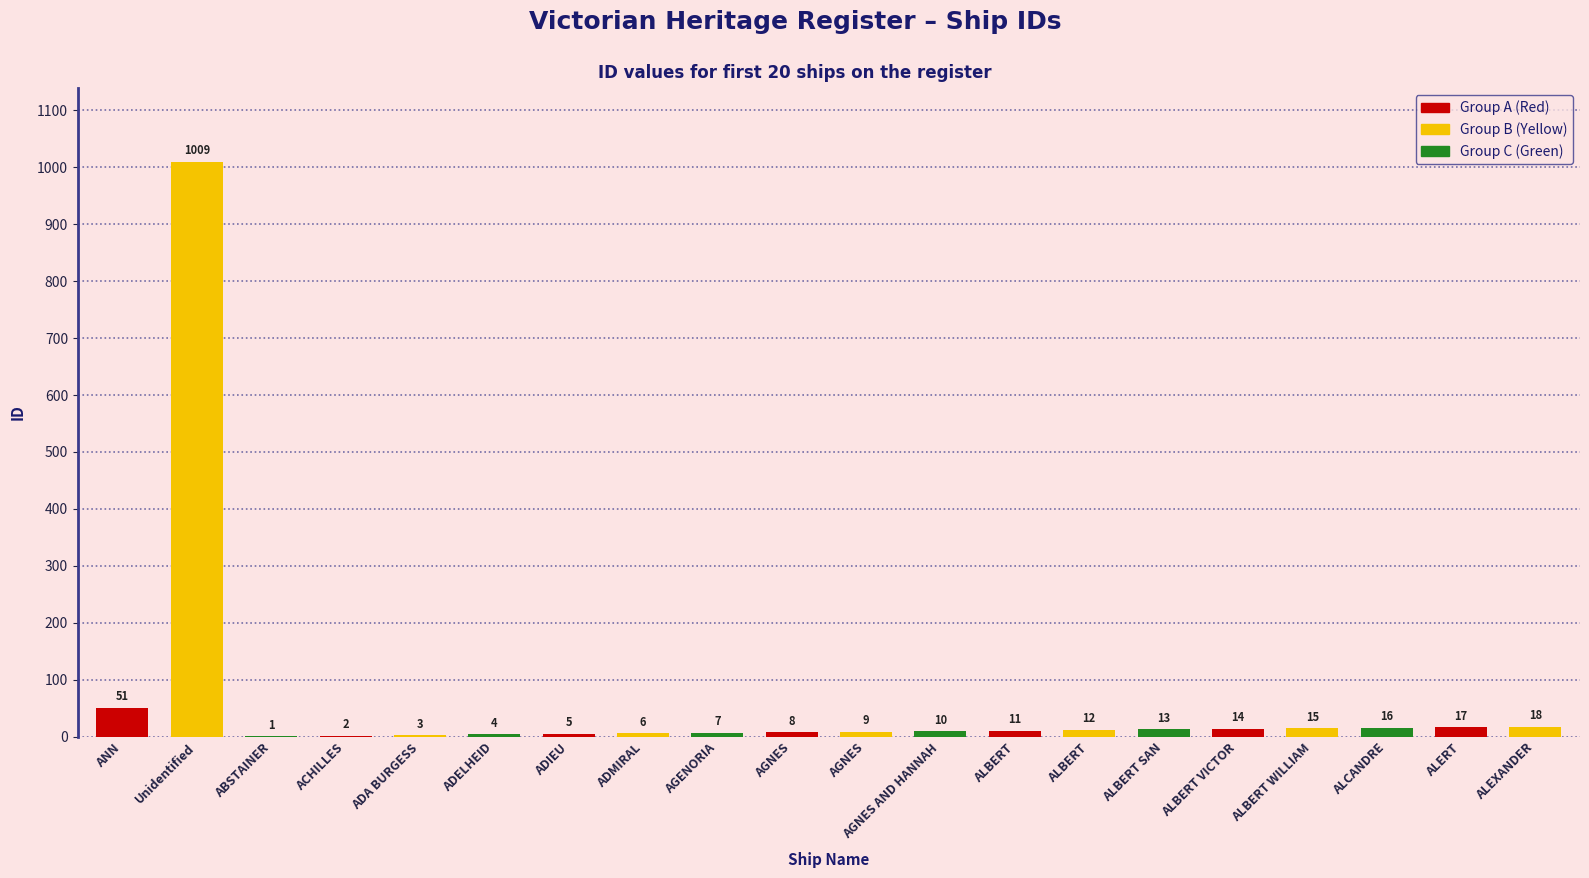

What is the sum of the values at ABSTAINER and AGNES?

9